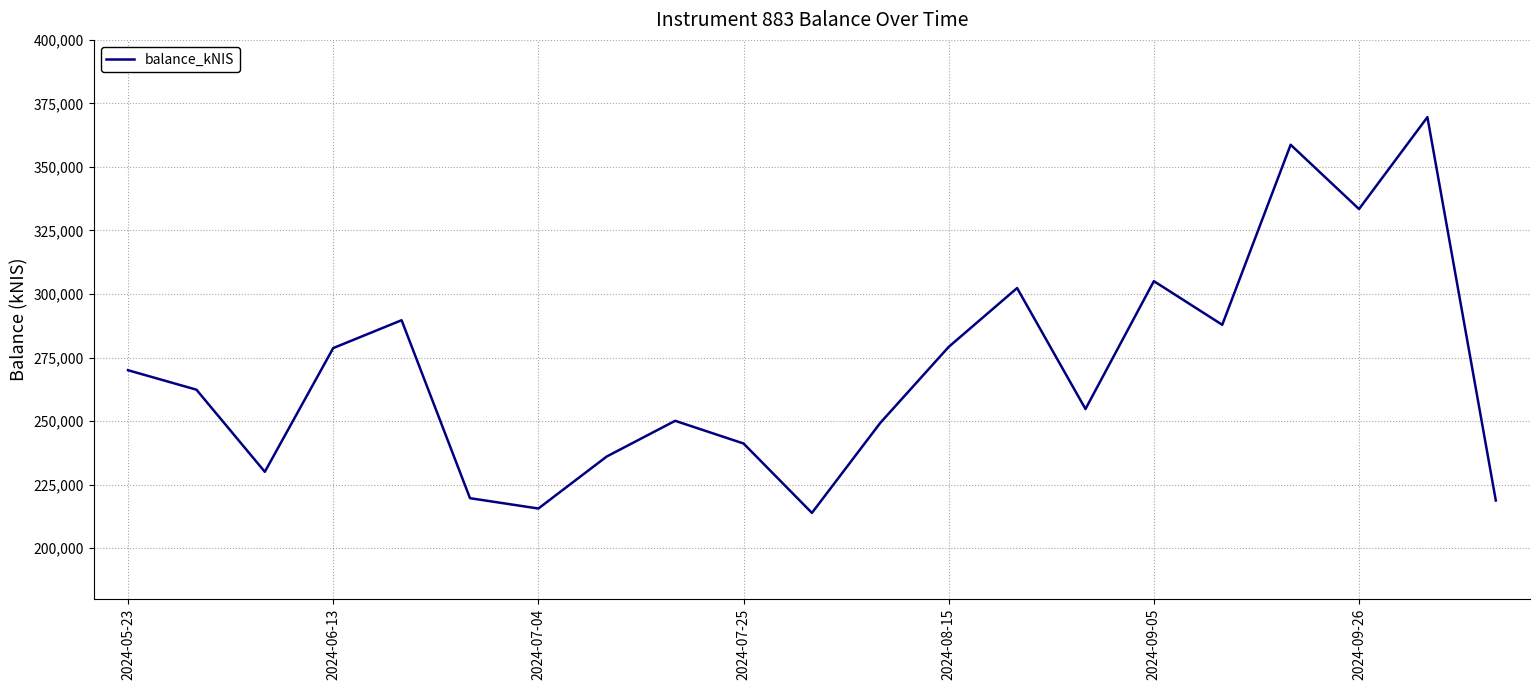

What is the difference between the maximum and minimum values?

155753.5